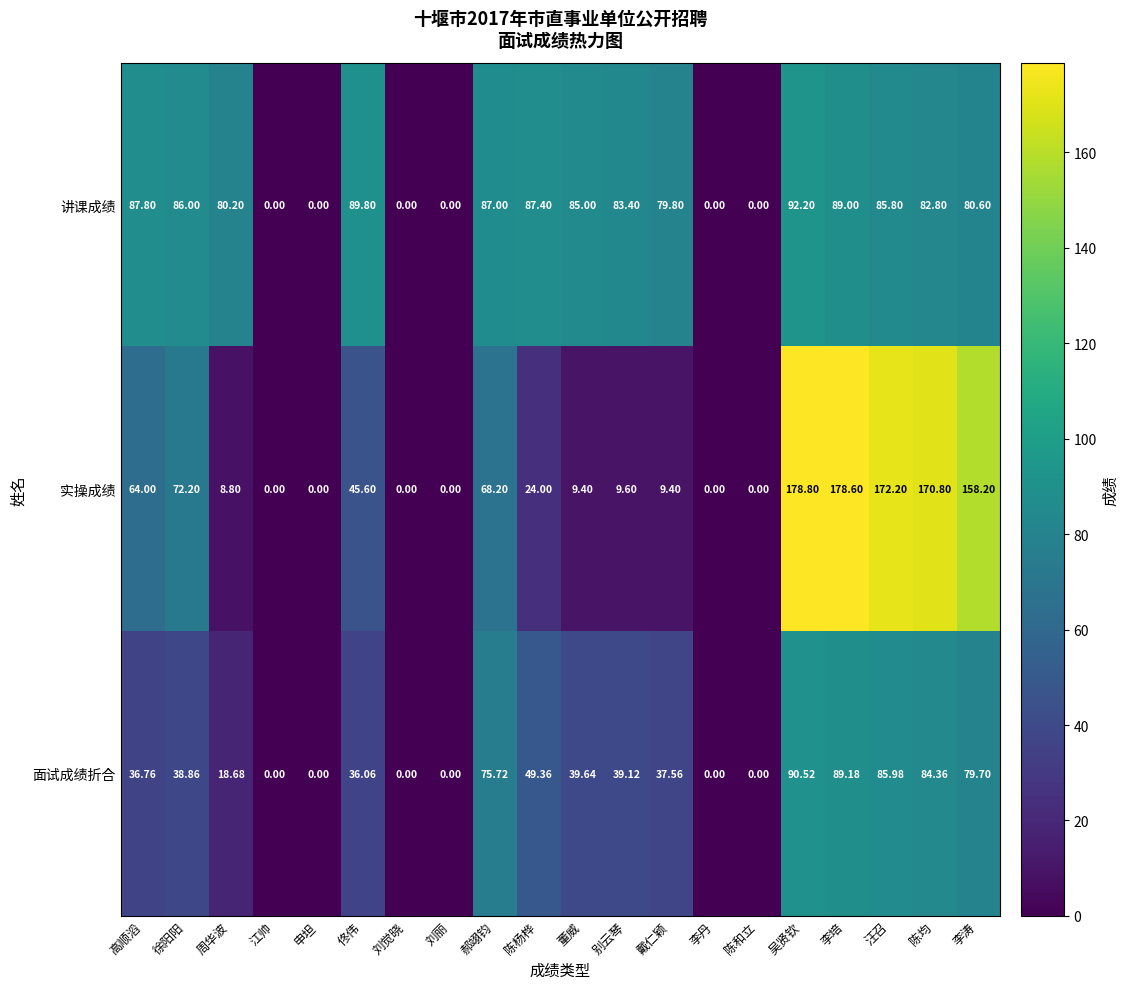

Rank the series by their maximum value, from highest to lowest.

实操成绩, 讲课成绩, 面试成绩折合